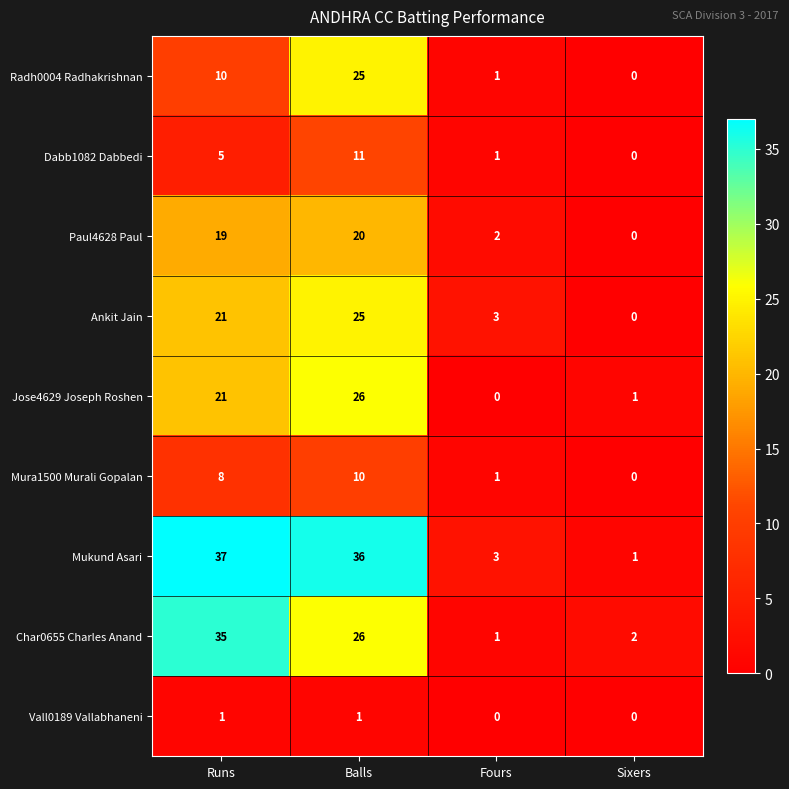

Which label corresponds to the largest value in the chart?

Runs